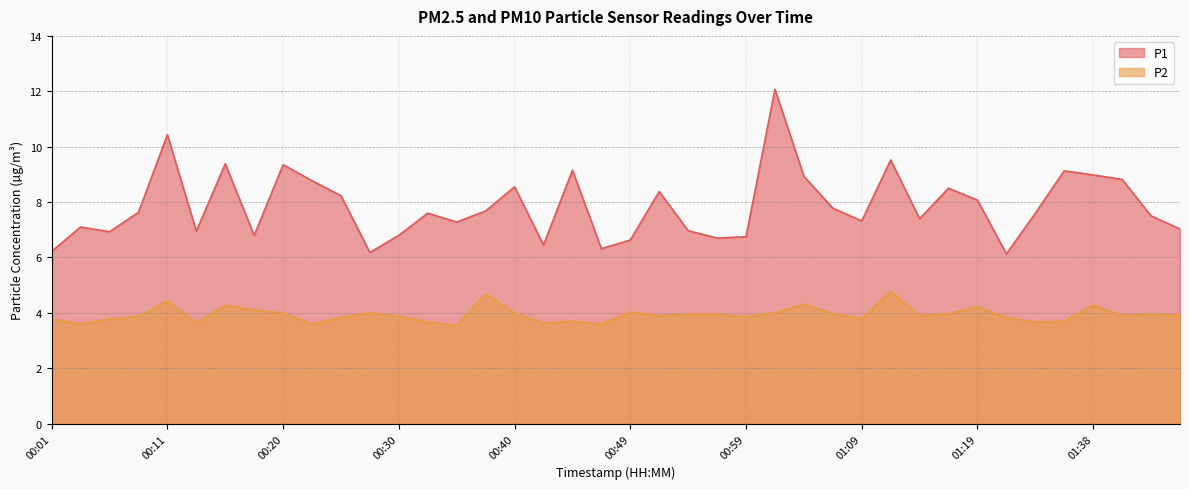

What is the sum of the P1 values at 00:32 and 00:25?

15.8